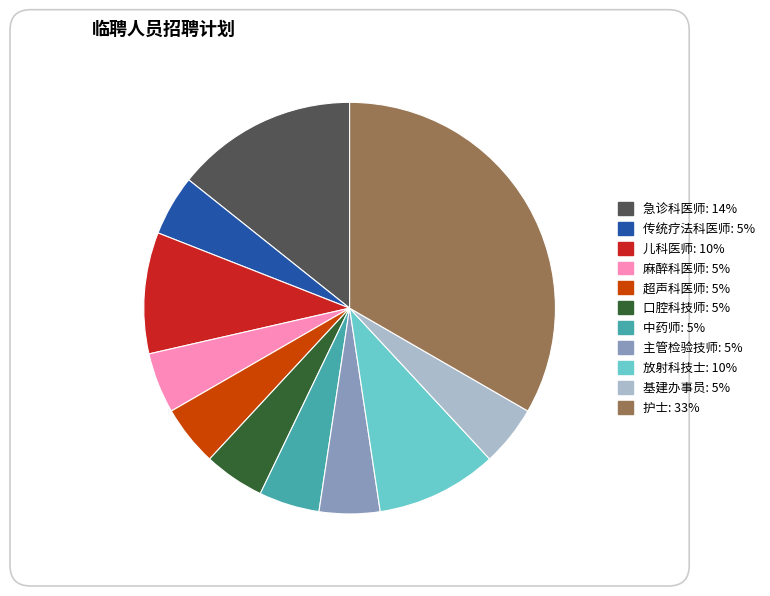

What is the ratio of the value at 传统疗法科医师 to the value at 超声科医师?

1.0